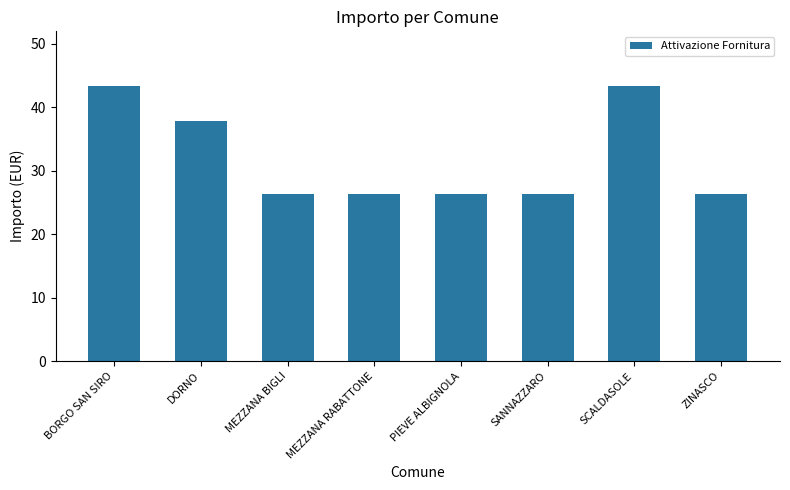

Are the bars grouped side by side (vs. stacked)?

No